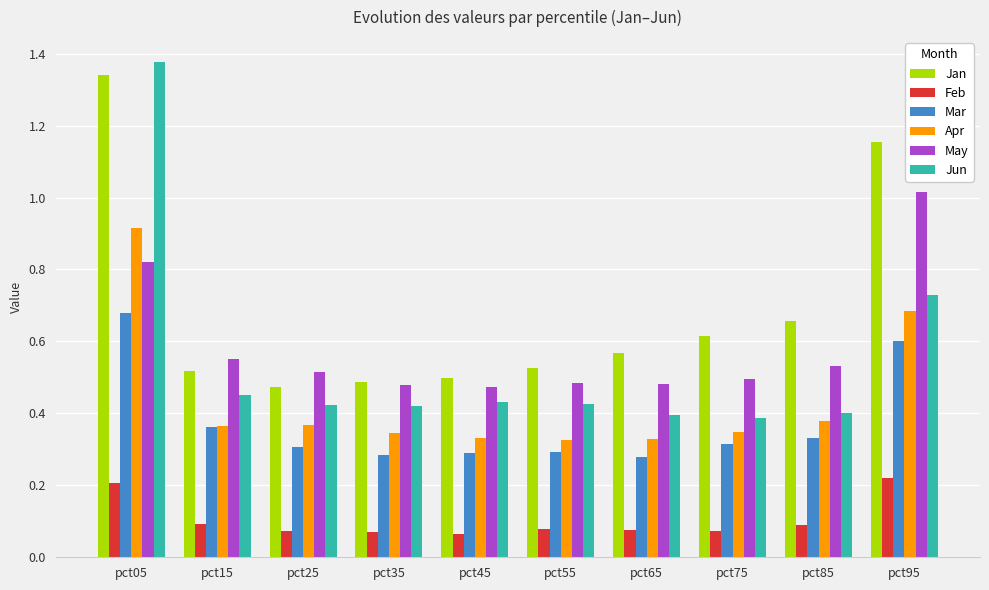

How many Mar values are between 0 and 1?

10